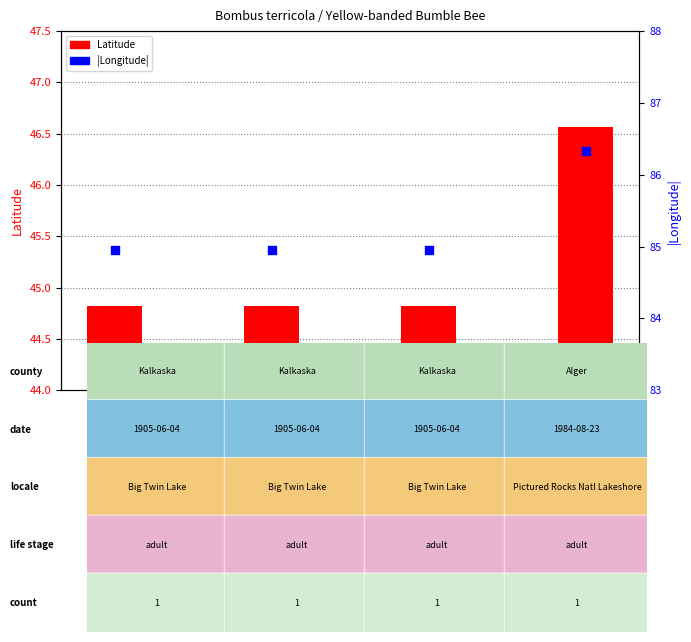

Which series reaches the maximum Y coordinate?

|Longitude|